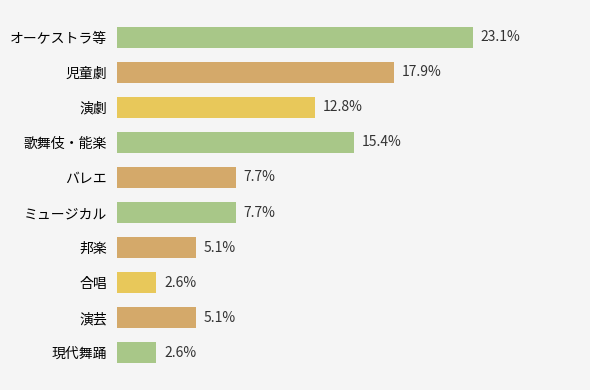

Which category has the highest value across all series?

オーケストラ等